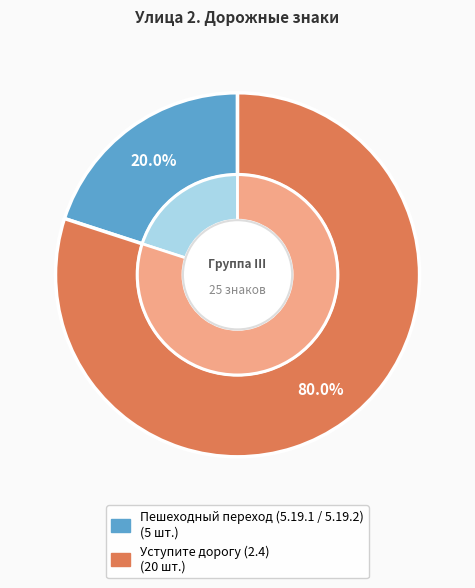

Is it true that Пешеходный переход (5.19.1 / 5.19.2) is 29% of the pie?

False